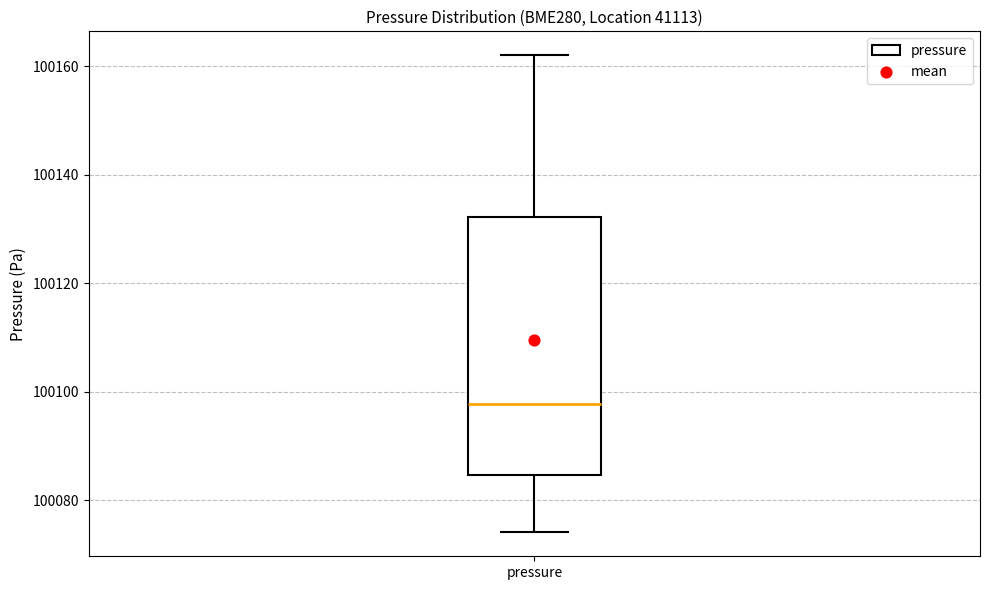

Where does the median line of the box for pressure sit on the y-axis? The values are not printed on the chart, so give them approximately, as read against the axis.

100098